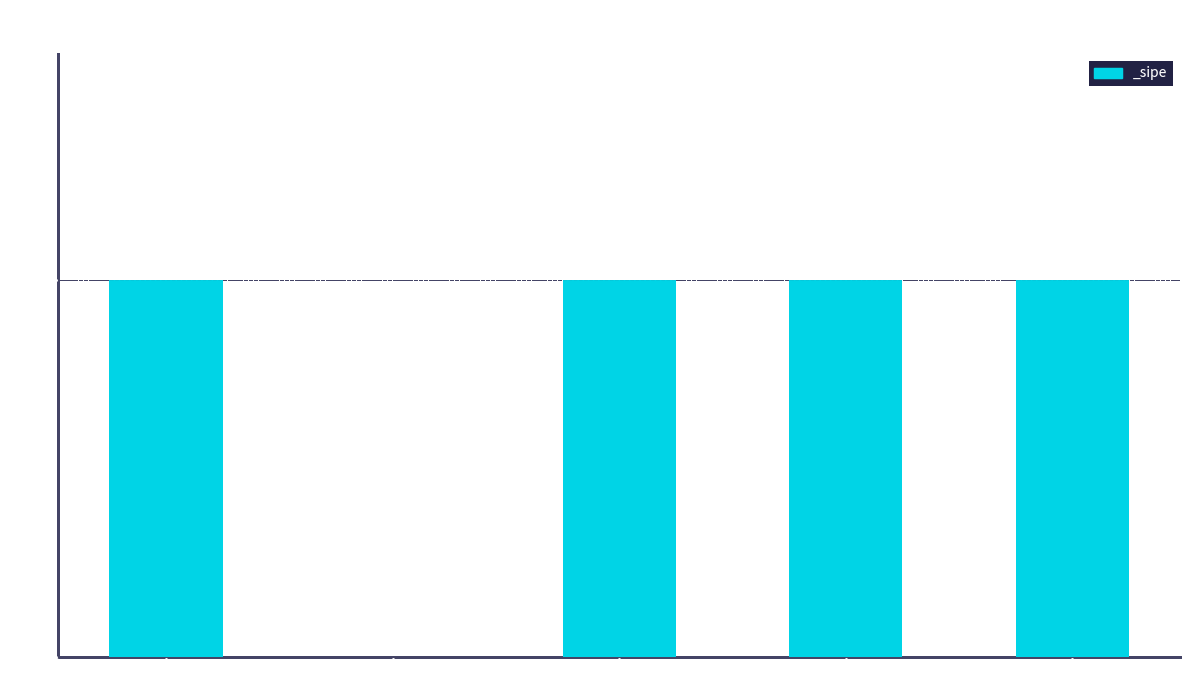

Where is the data nearest to the value 0?

DAVID BARRETO ARCE